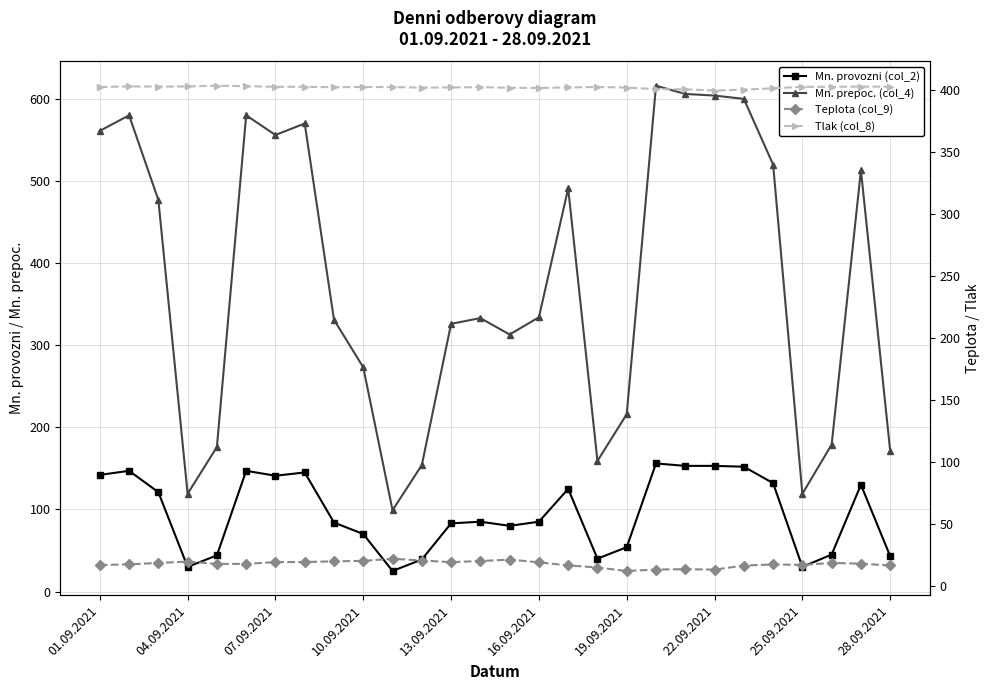

True or false: Mn. provozni (col_2) and Mn. prepoc. (col_4) cross at least once.

False